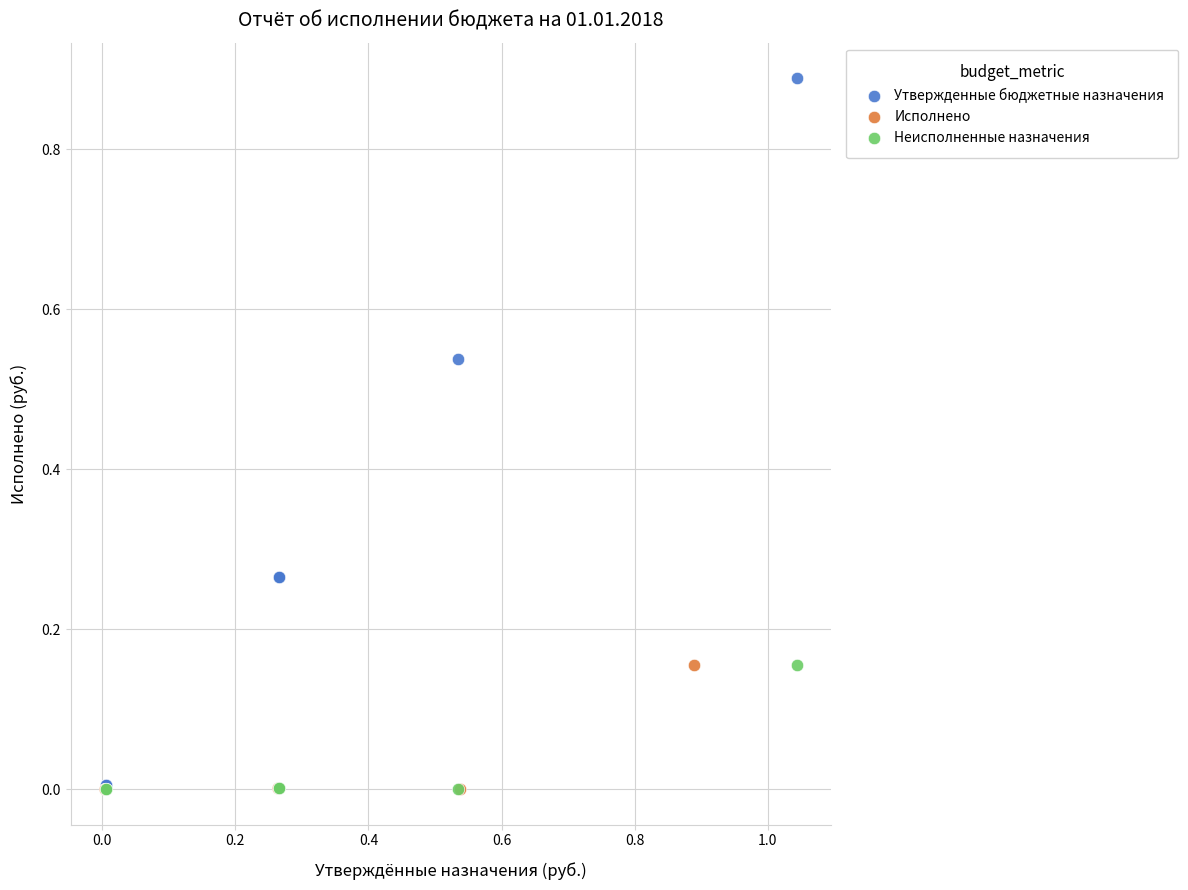

What are all the series names shown in the legend?

Утвержденные бюджетные назначения, Исполнено, Неисполненные назначения